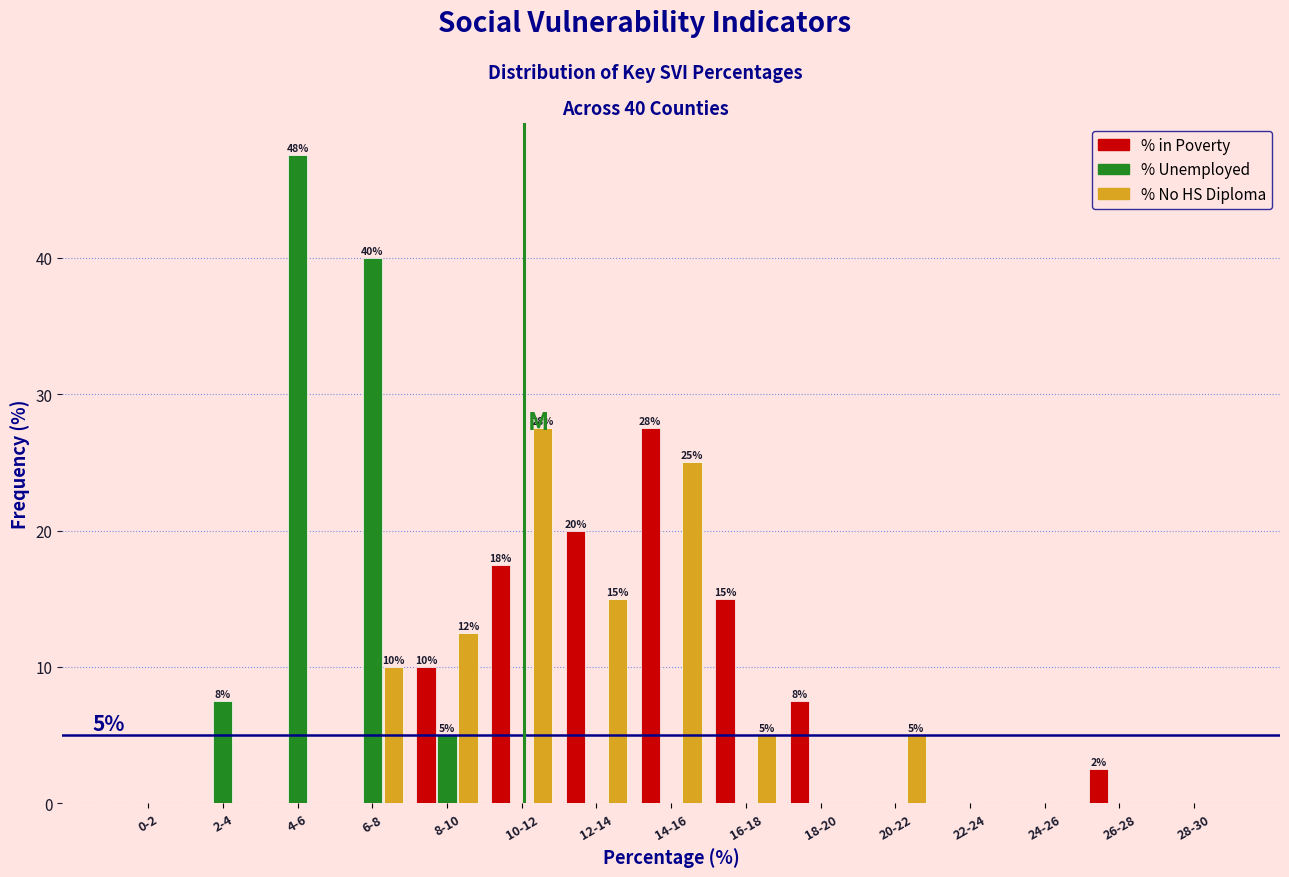

What is the sum of the % in Poverty values at 14-16 and 12-14?

47.5